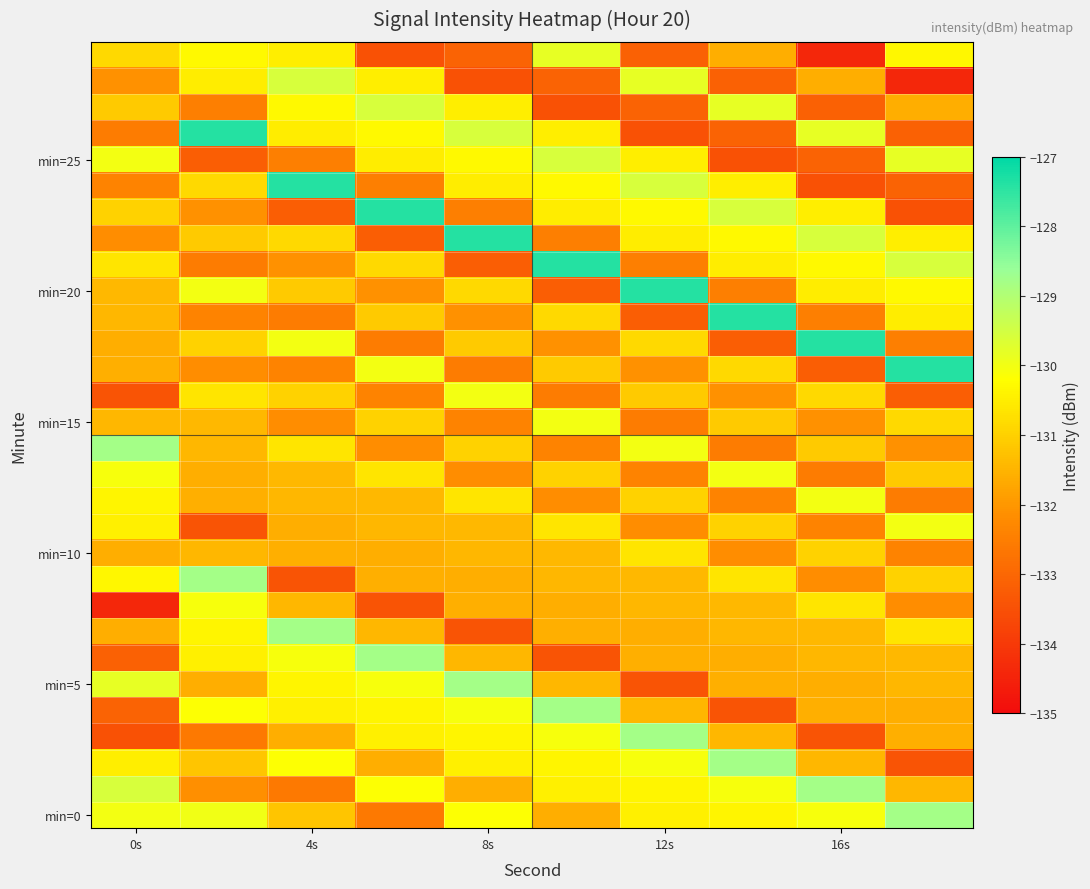

Count the number of categories in the chart.

10